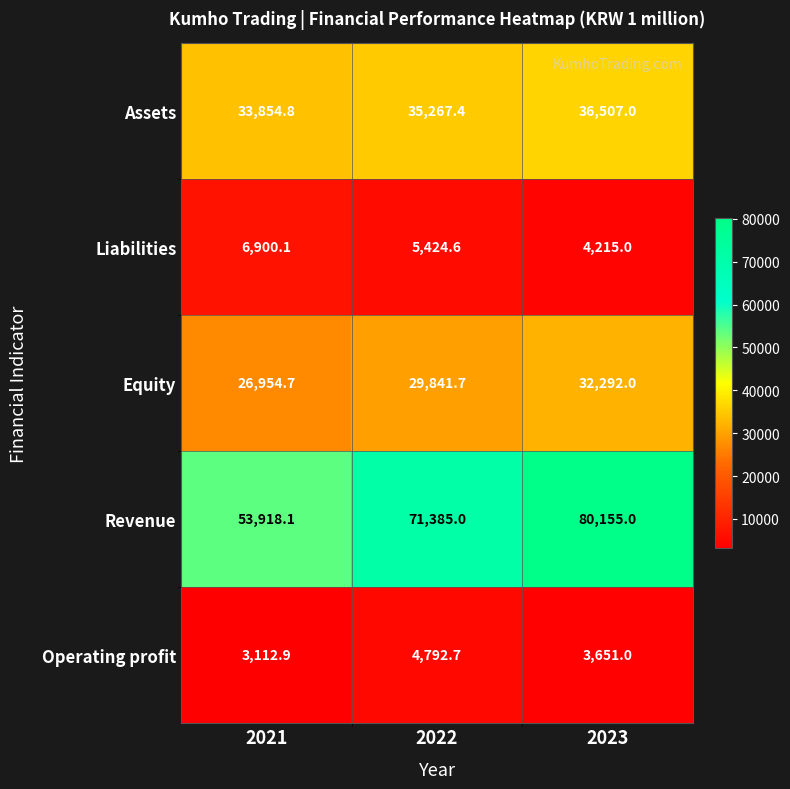

Rank the series by their maximum value, from highest to lowest.

Revenue, Assets, Equity, Liabilities, Operating profit